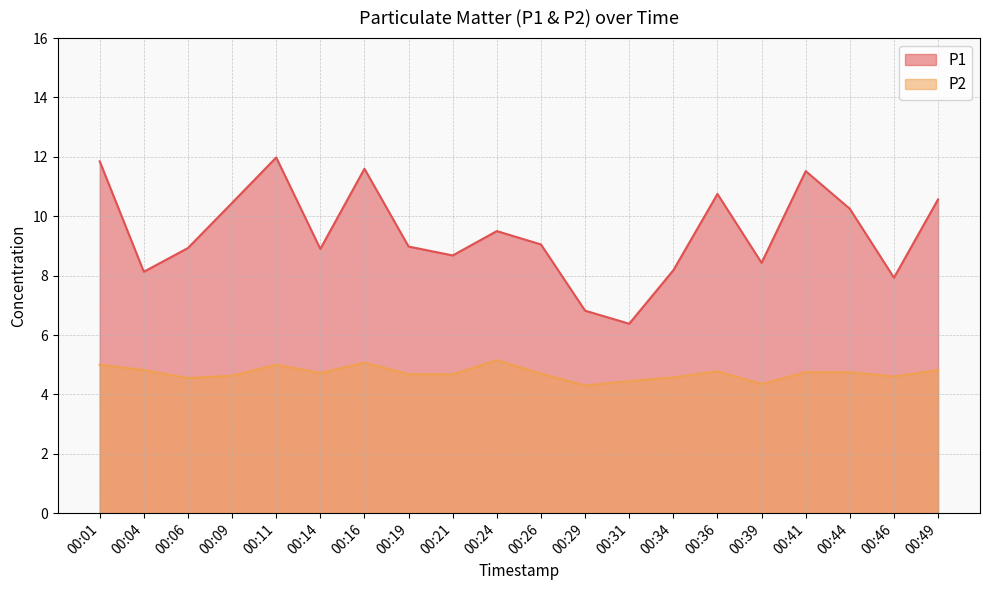

Count the number of data series in this chart.

2